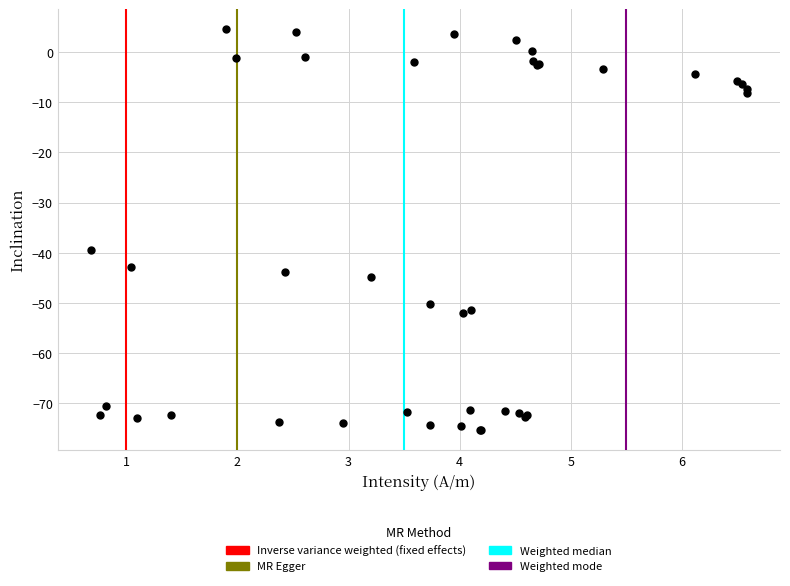

What Y value in the scatter plot is closest to -35?

-39.5